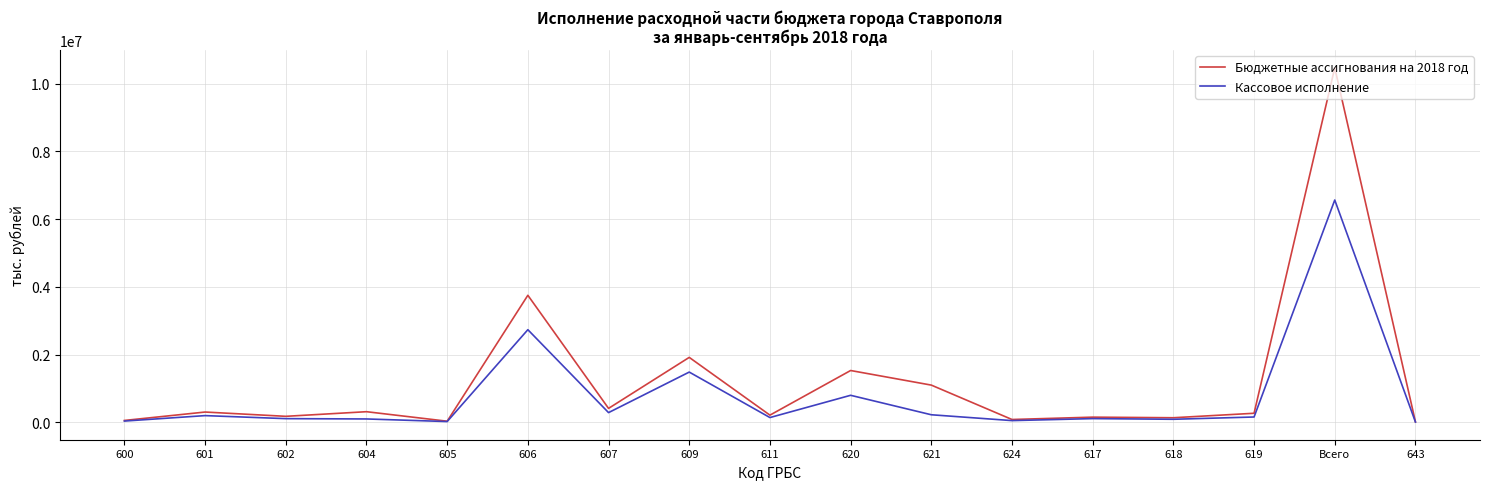

The value of Бюджетные ассигнования на 2018 год at Всего is 10469638. True or false?

True